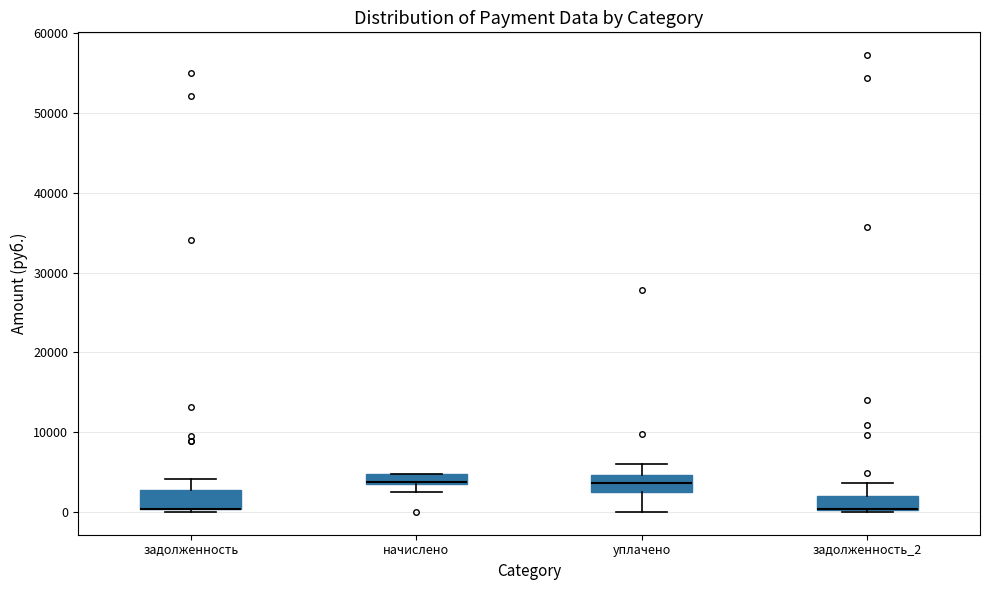

Where is the lower edge of the box for задолженность on the y-axis? The values are not printed on the chart, so give them approximately, as read against the axis.

0